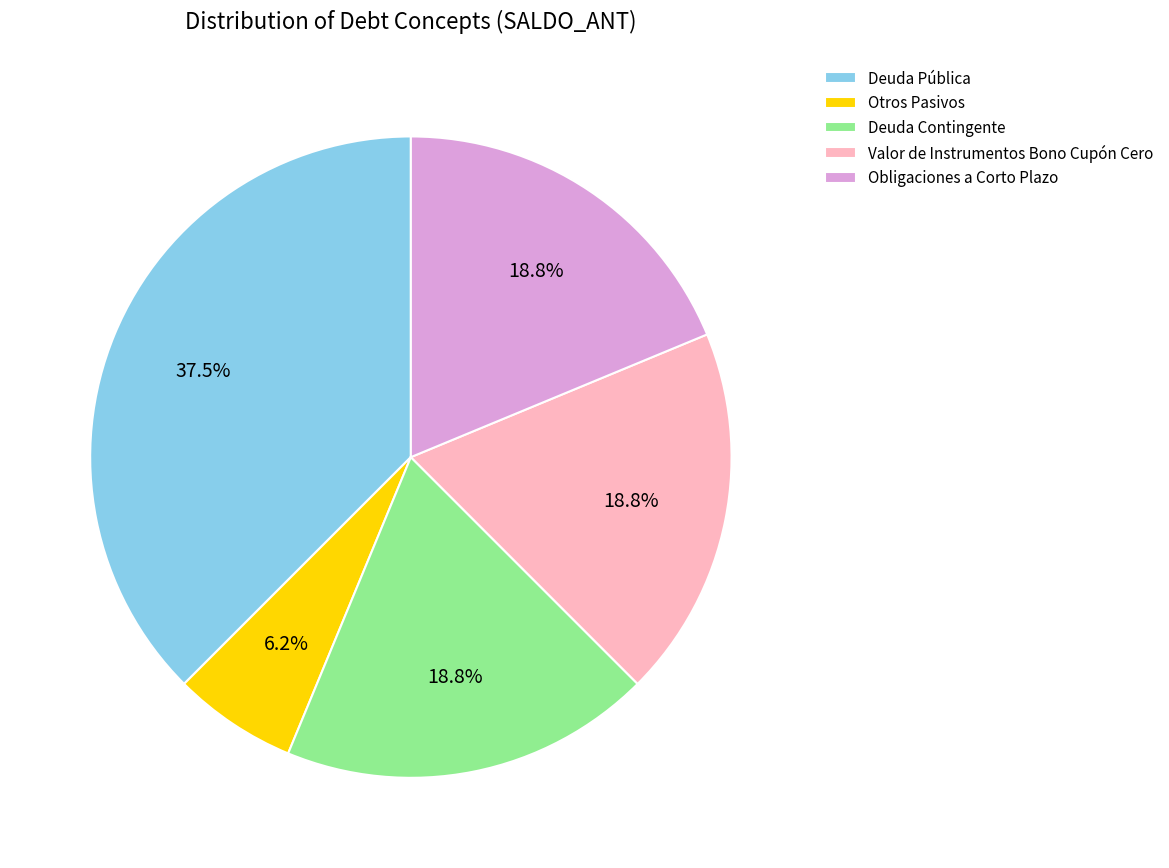

What percentage do Otros Pasivos and Obligaciones a Corto Plazo together represent?

25.0%